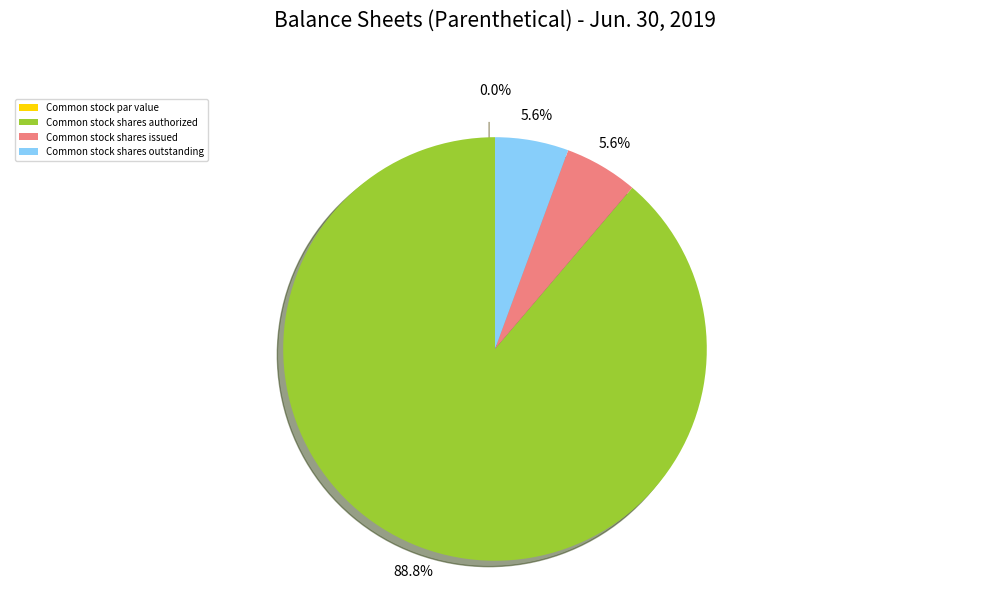

Combined, do Common stock shares outstanding and Common stock shares issued account for over 50%?

No